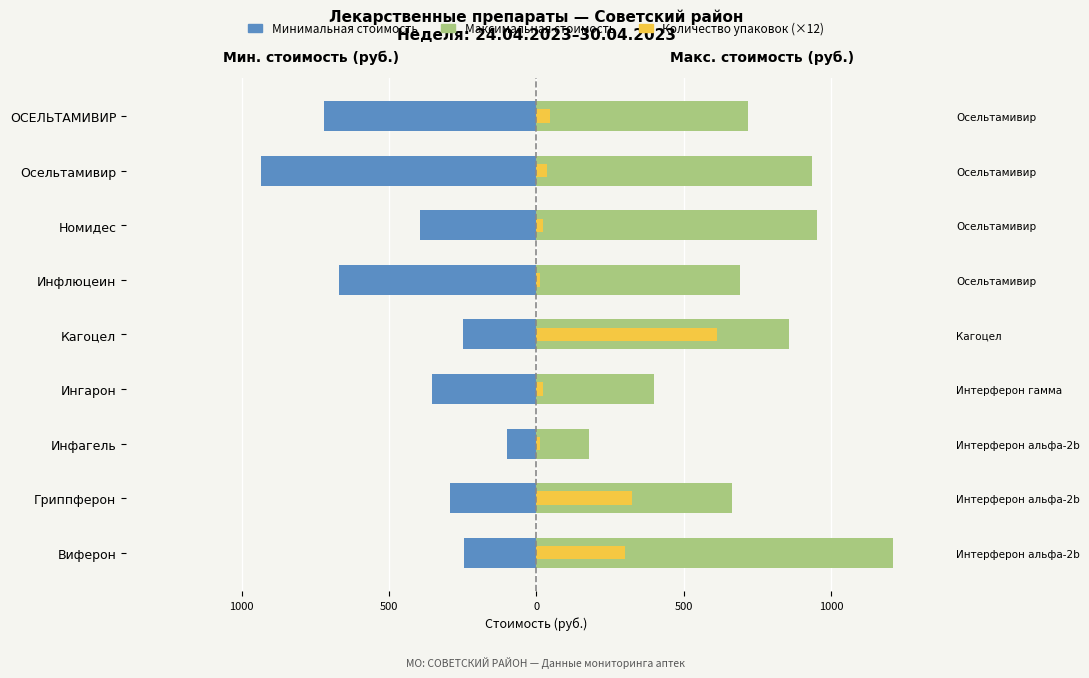

Which series has the largest total across all categories?

Максимальная стоимость